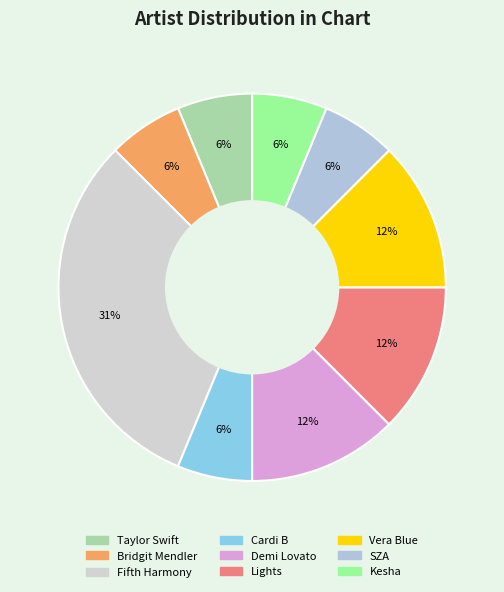

How many segments does this pie chart have?

9